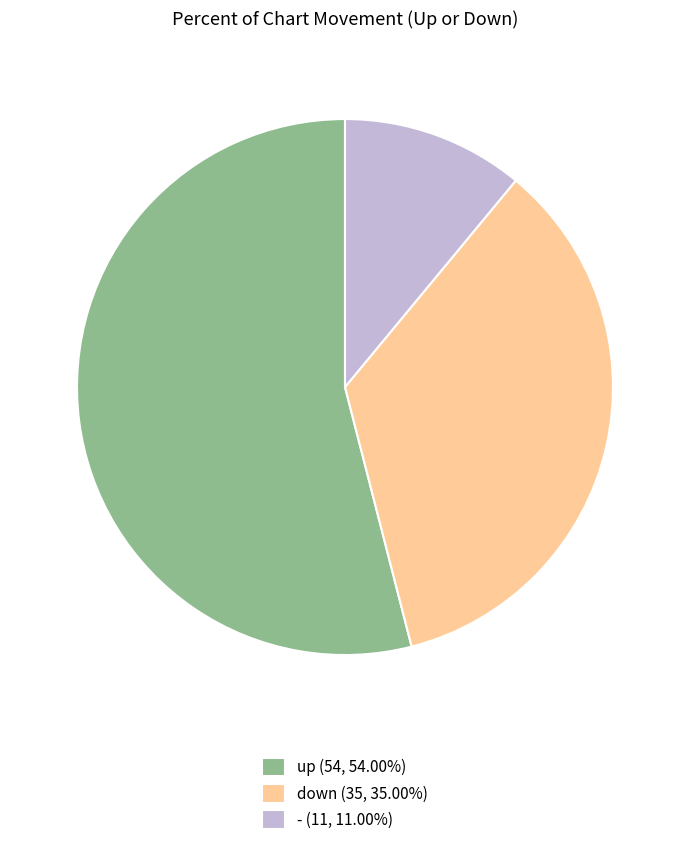

Between up and down, which is larger?

up